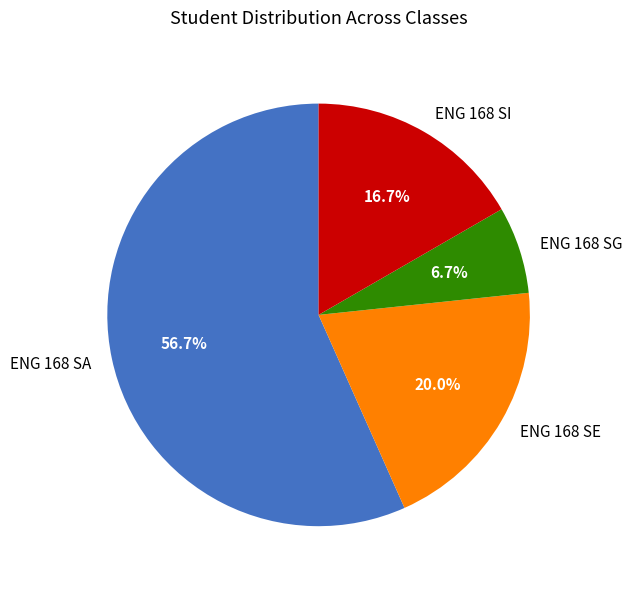

Which has a higher value, ENG 168 SG or ENG 168 SA?

ENG 168 SA